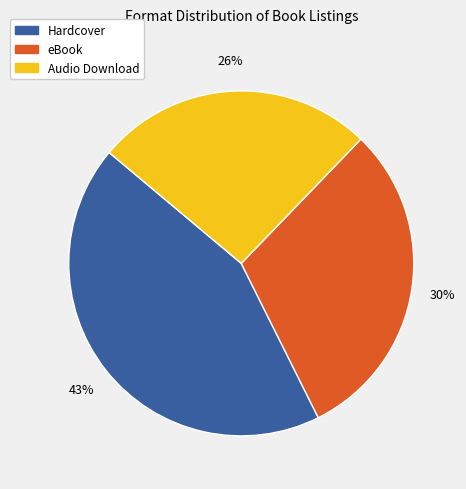

Is it true that Hardcover is 43% of the pie?

True